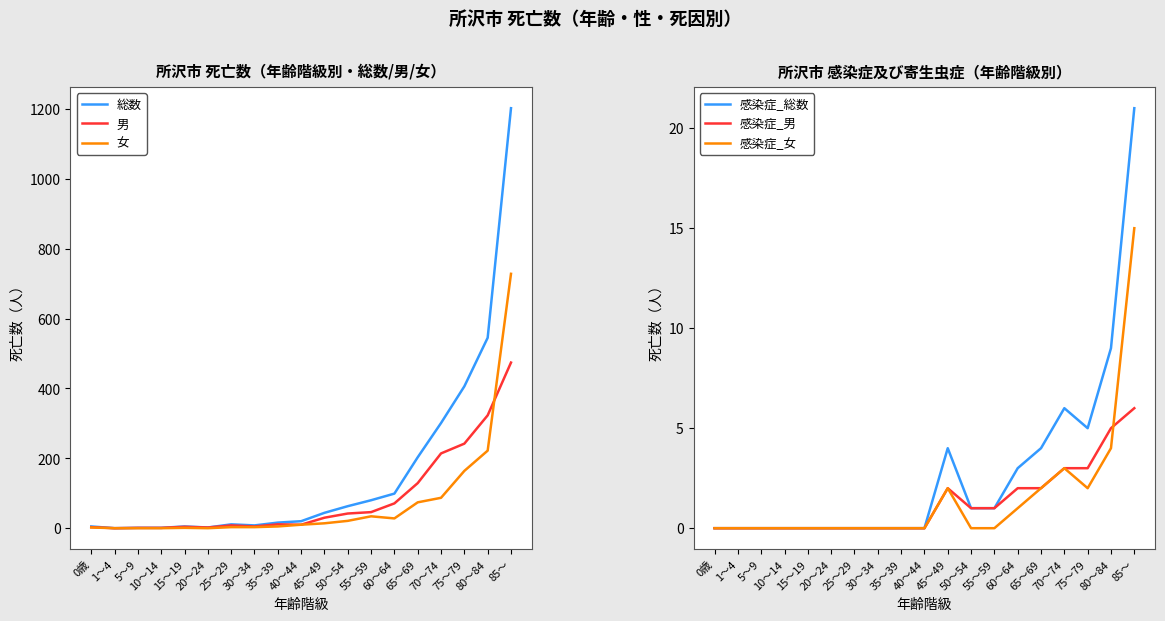

True or false: 男 has more than 2 interior local peaks.

True